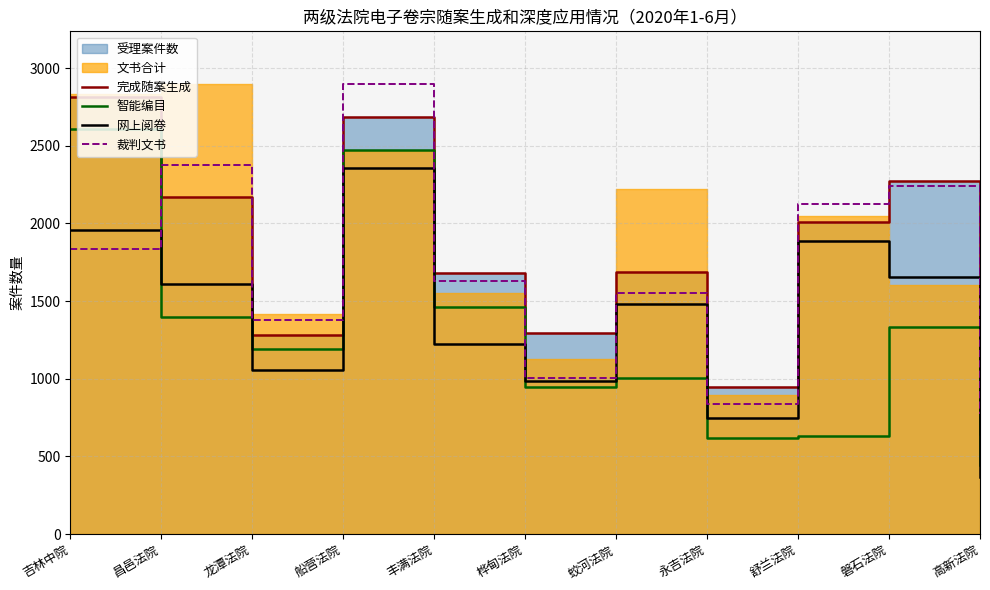

Where is 完成随案生成 nearest to the value 1728?

蛟河法院